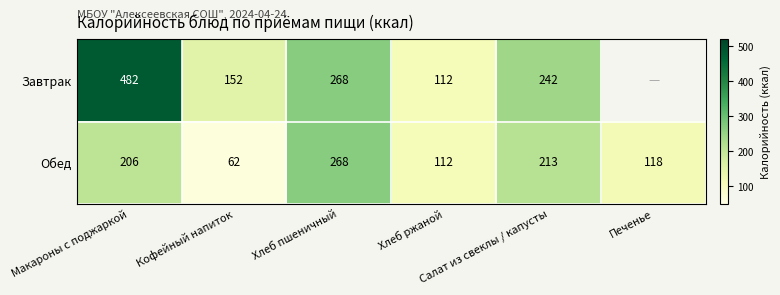

At how many categories does at least one series exceed 370?

1